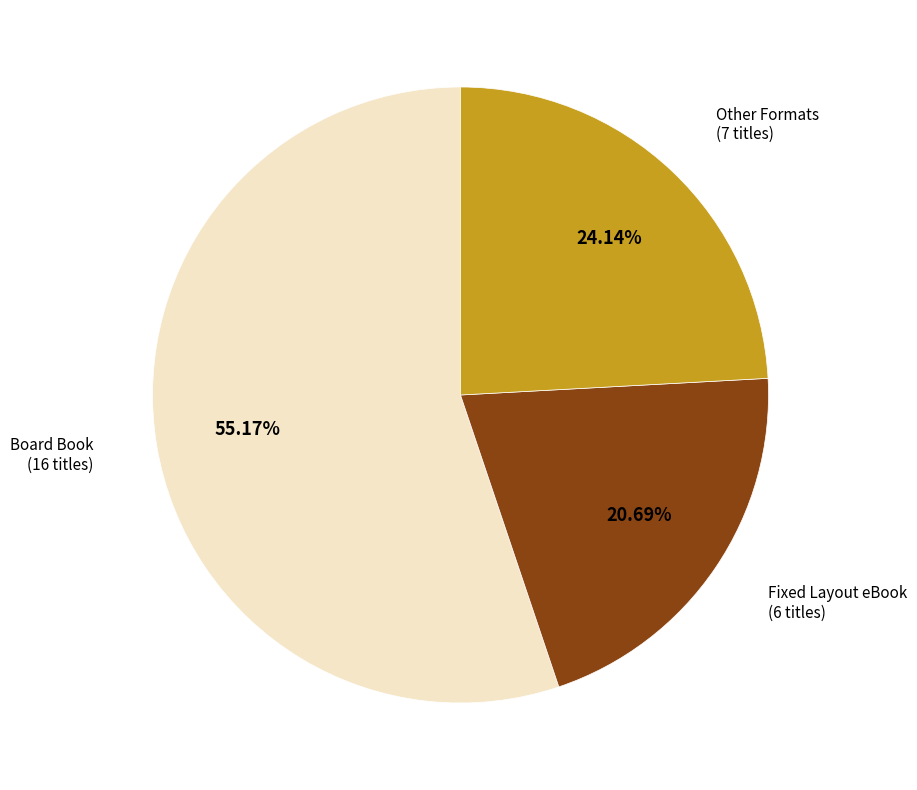

Does any single category account for the majority?

Yes